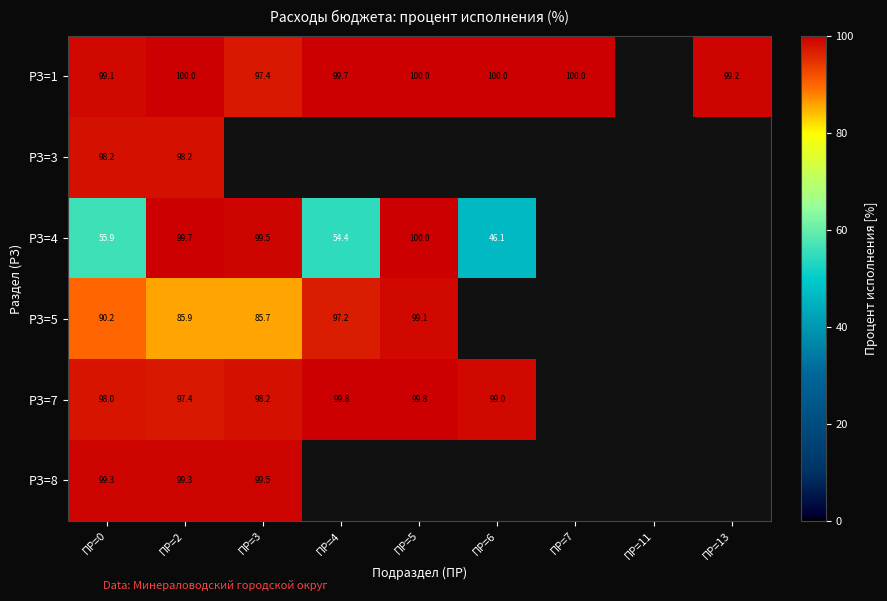

What is the sum of the РЗ=1 values at ПР=3 and ПР=6?

197.4